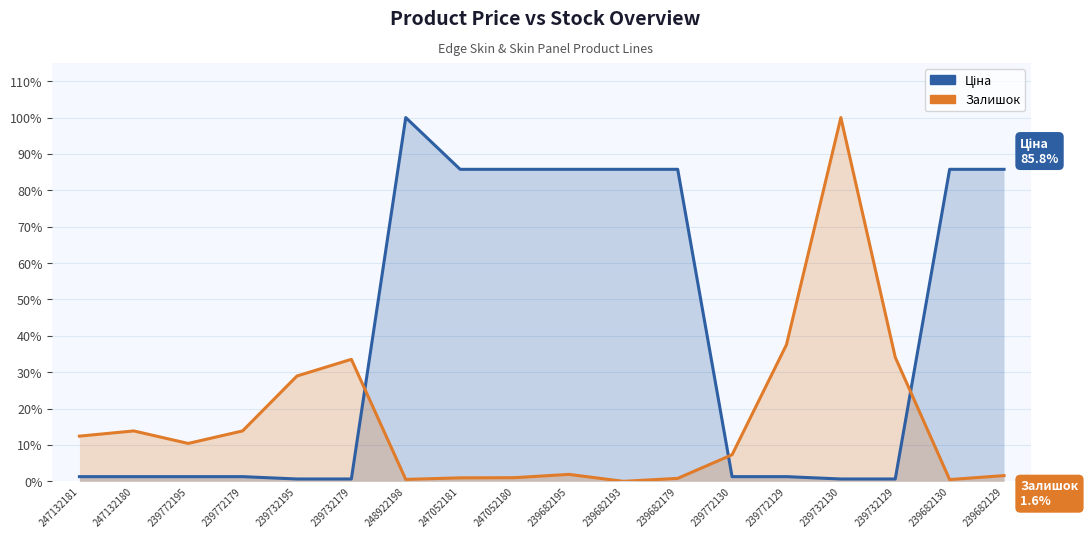

At which label does Залишок first exceed 10?

247132181